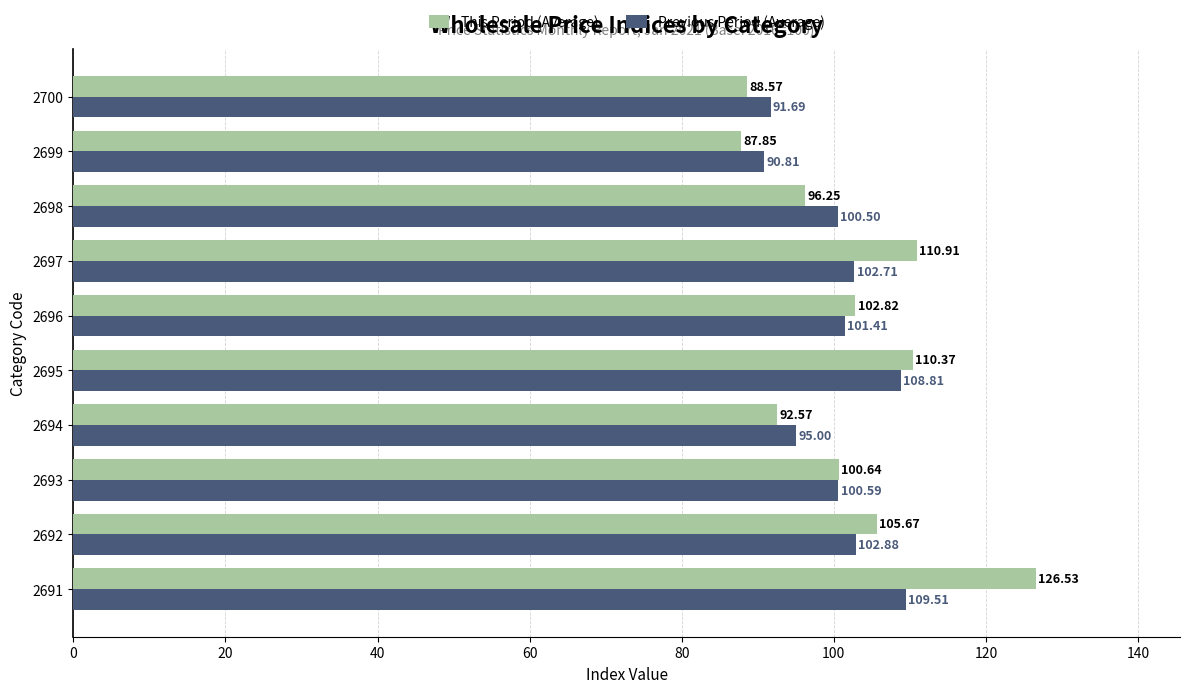

What are all the series names shown in the legend?

This Period (Average), Previous Period (Average)